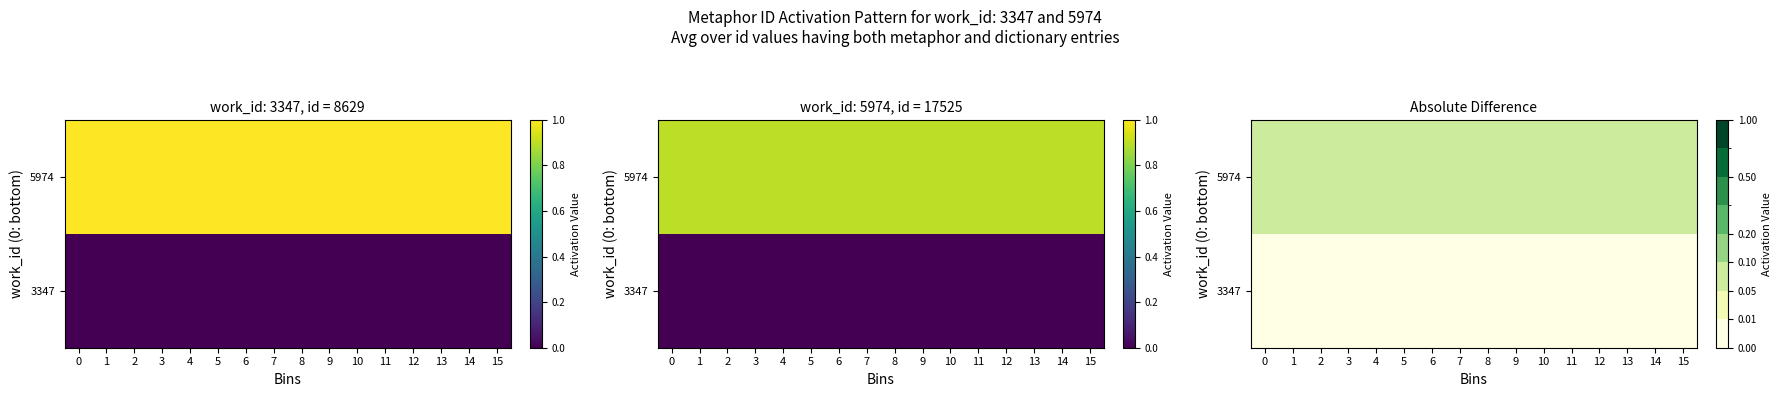

True or false: 5974 has a value of 0.1 at 6.

True